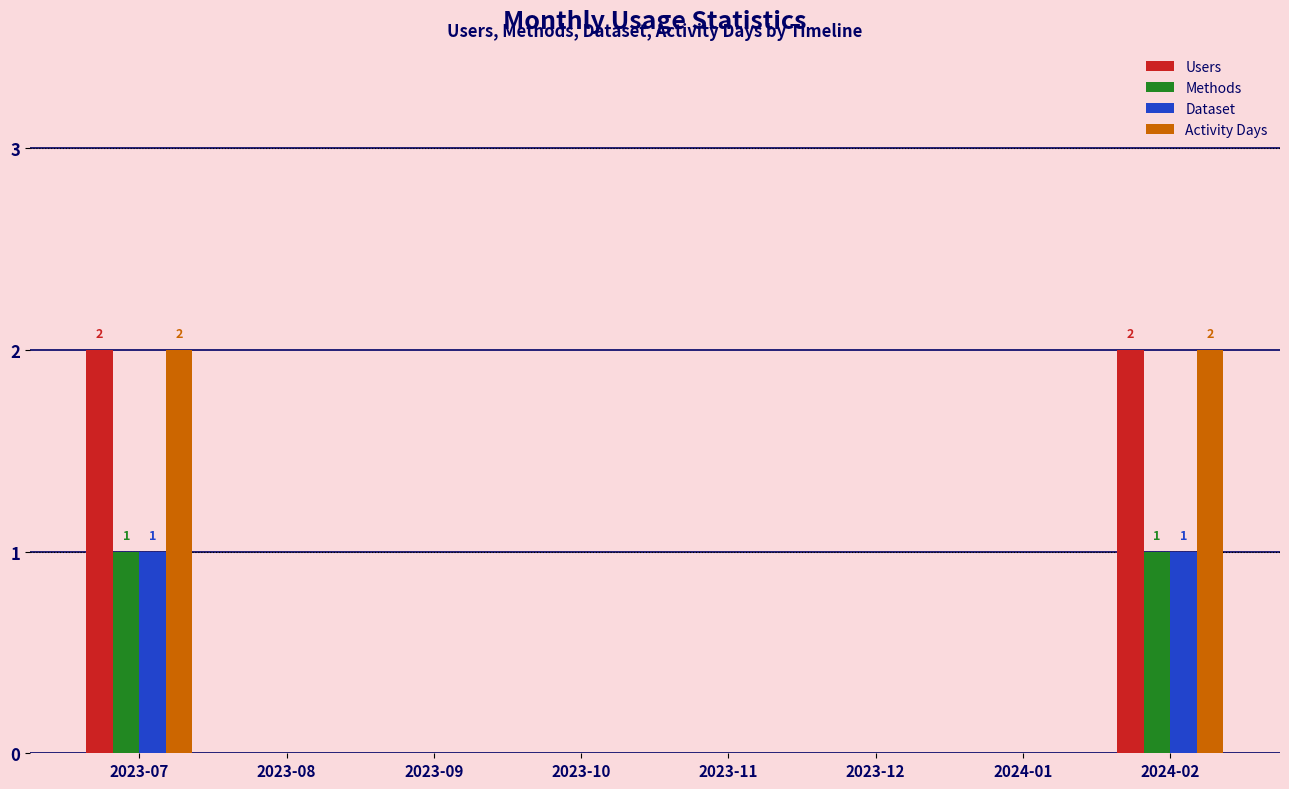

What is the total value across all series at 2023-07?

6